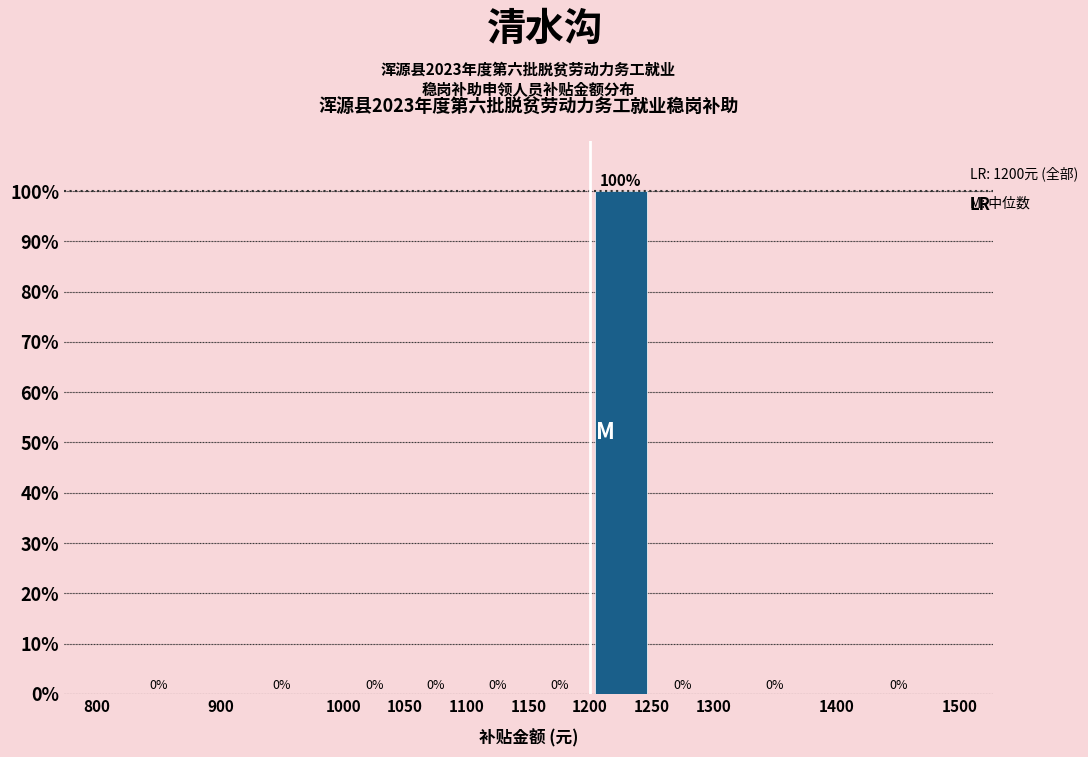

Reading left to right, list every bar in this chart as the range it spans on the x-axis followed by its height.

800 to 900: 0
900 to 1000: 0
1000 to 1050: 0
1050 to 1100: 0
1100 to 1150: 0
1150 to 1200: 0
1200 to 1250: 100
1250 to 1300: 0
1300 to 1400: 0
1400 to 1500: 0